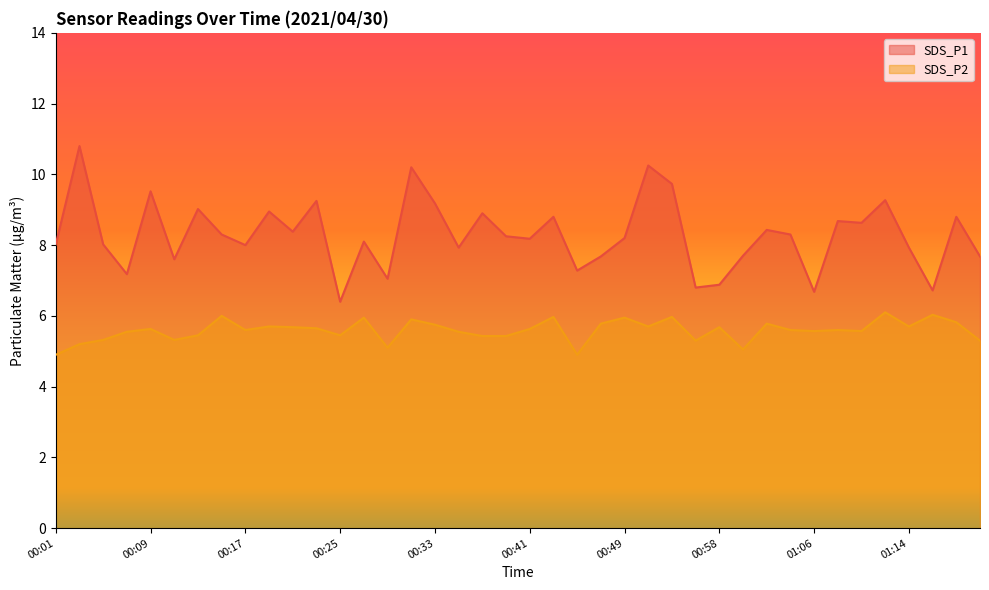

Where is SDS_P2 nearest to the value 5?

01:00